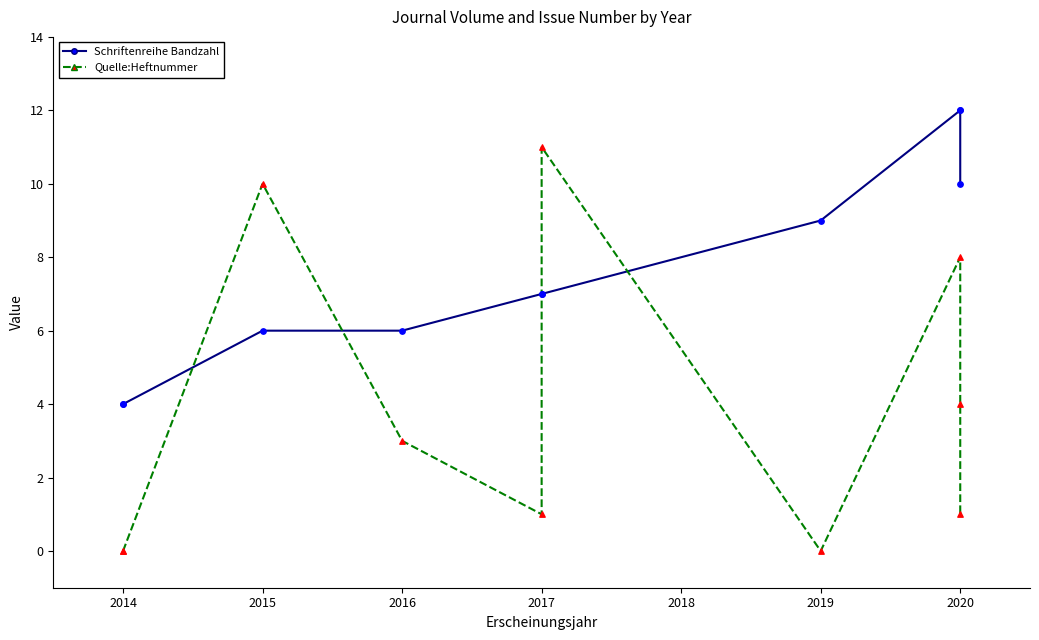

Which series reaches the maximum Y coordinate?

Schriftenreihe Bandzahl